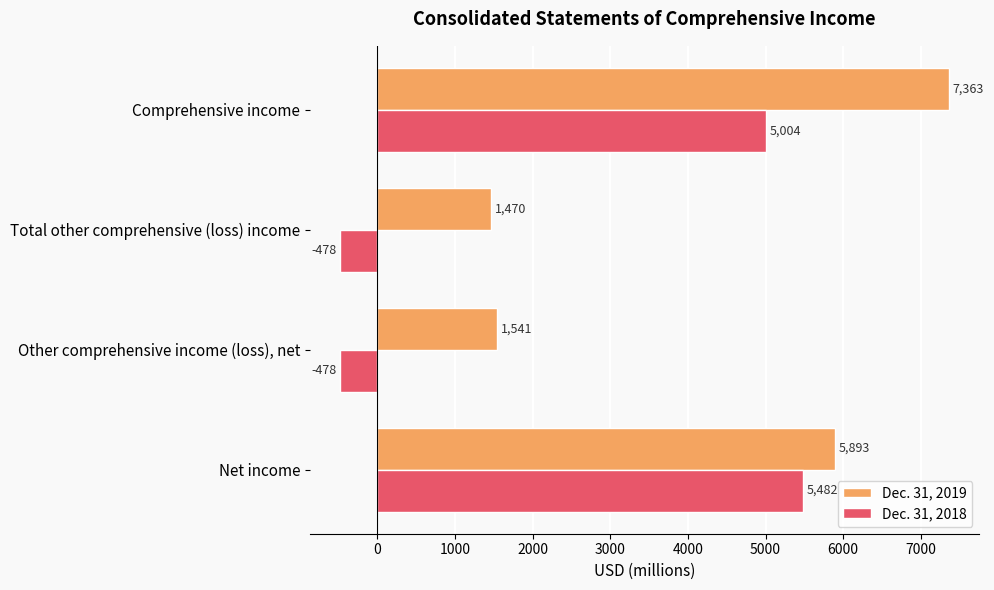

At which label is Dec. 31, 2019 closest to 4416?

Net income